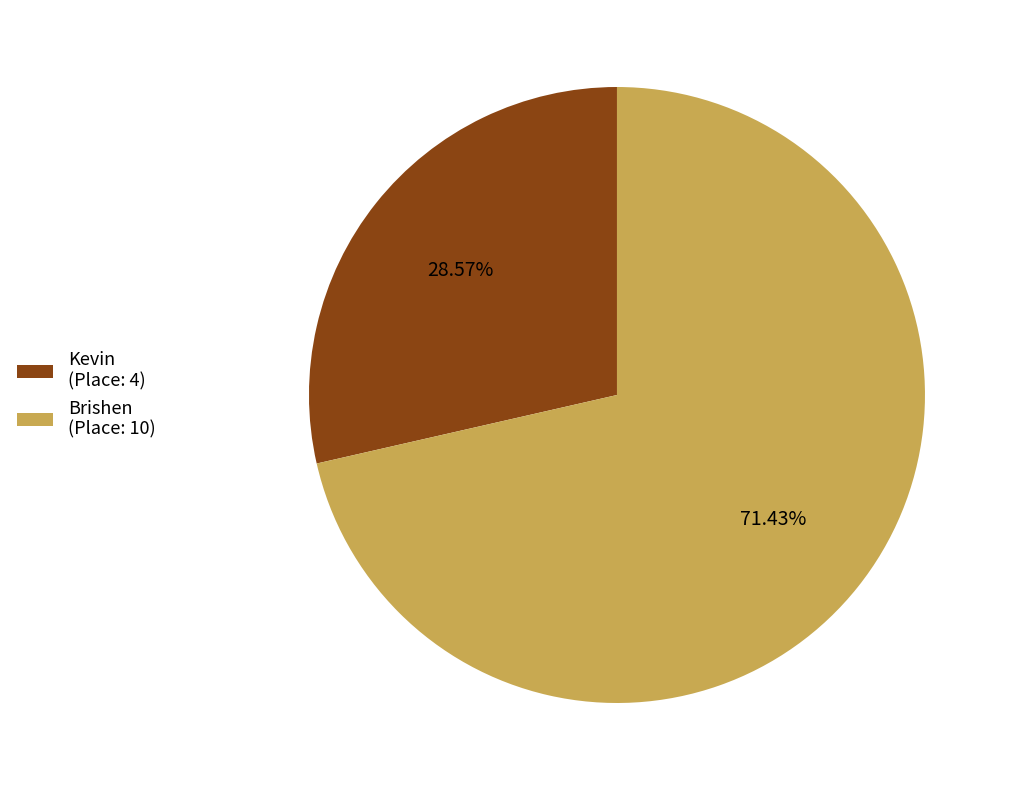

Which has a higher value, Brishen (Place: 10) or Kevin (Place: 4)?

Brishen (Place: 10)